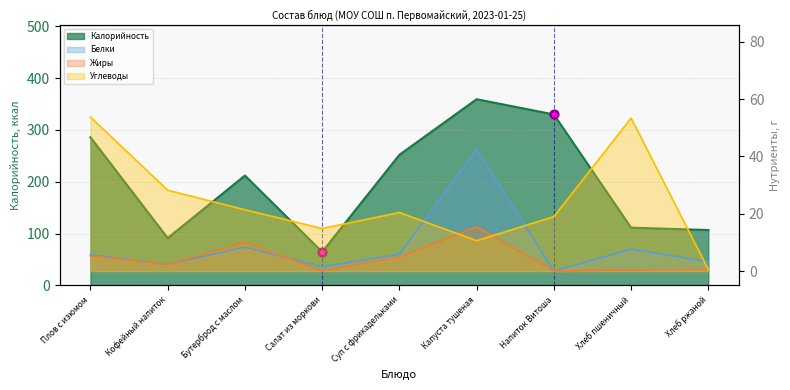

Which series has the largest total across all categories?

Калорийность